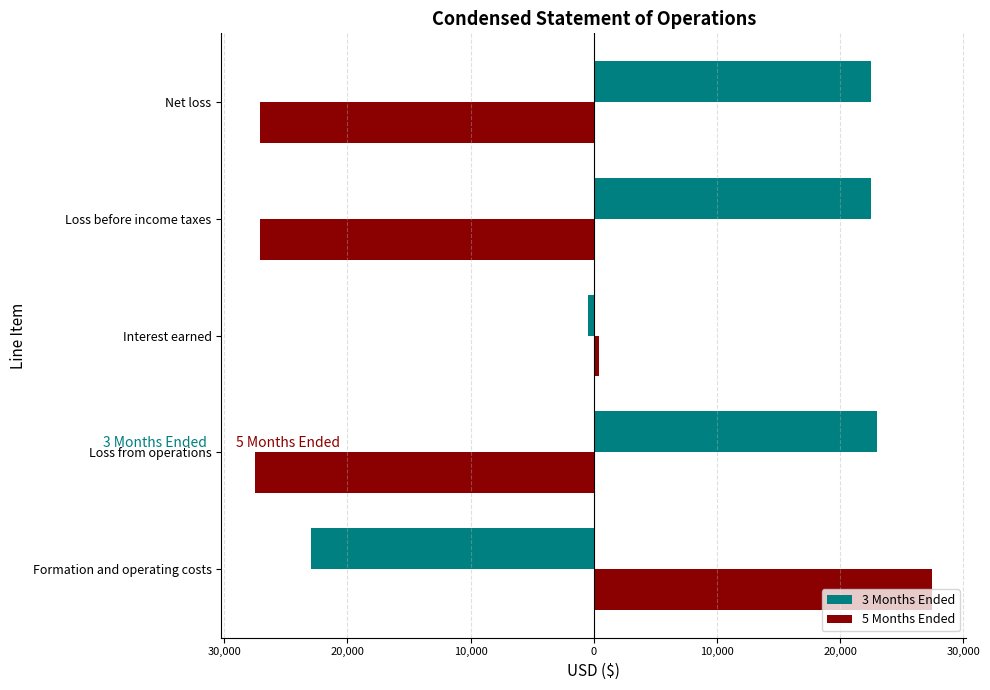

What are all the series names shown in the legend?

3 Months Ended, 5 Months Ended